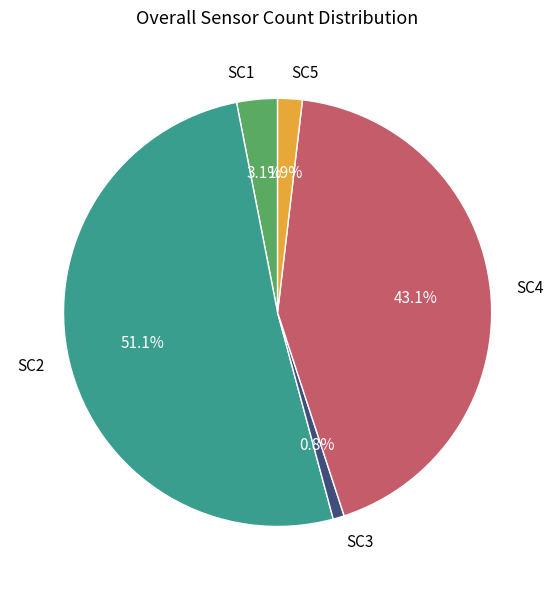

Count the number of slices in the pie.

5